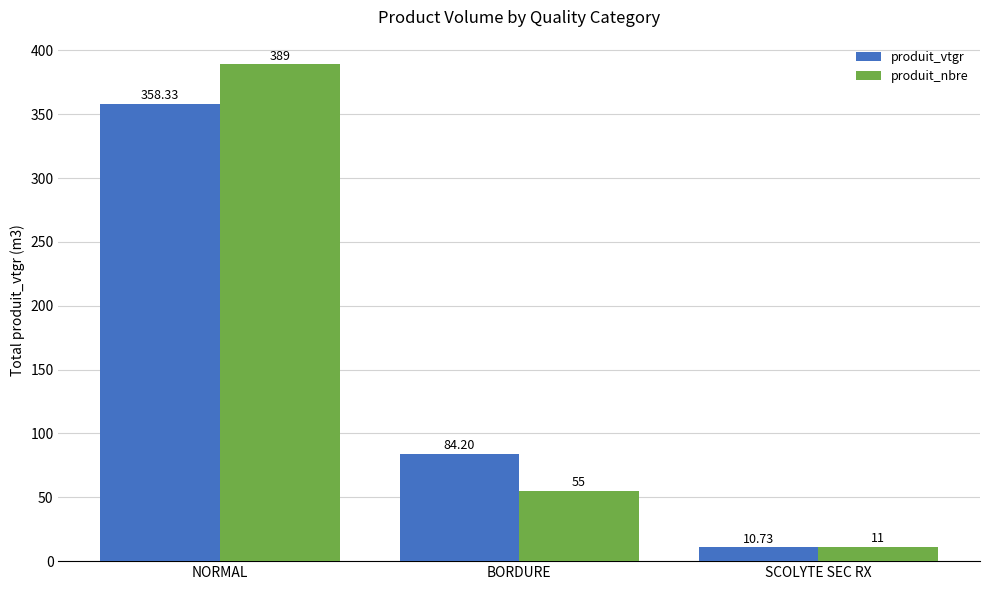

Which label corresponds to the smallest value in the chart?

SCOLYTE SEC RX